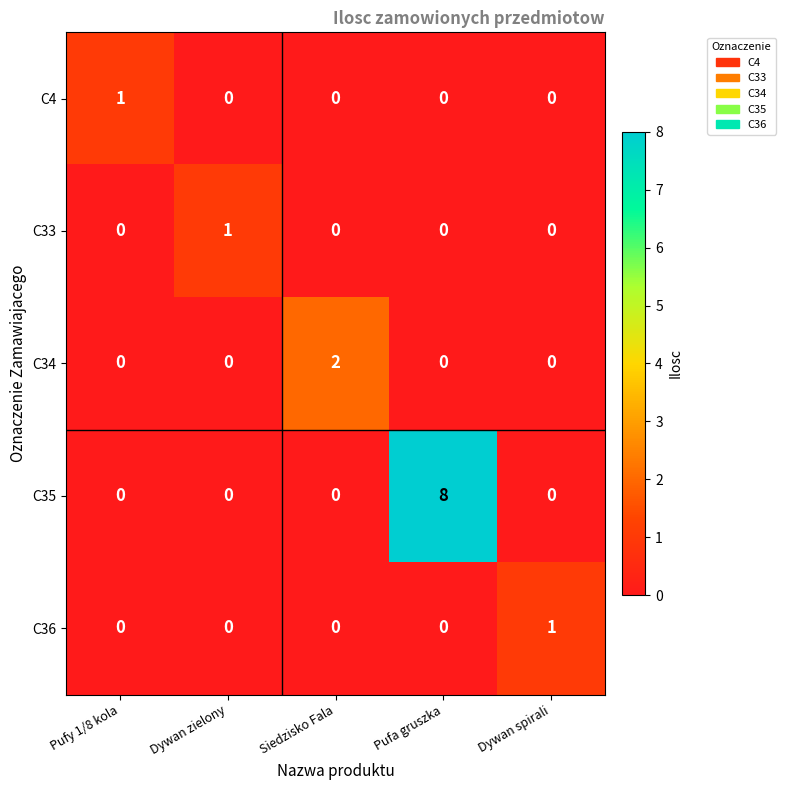

At how many categories does at least one series exceed 4?

1